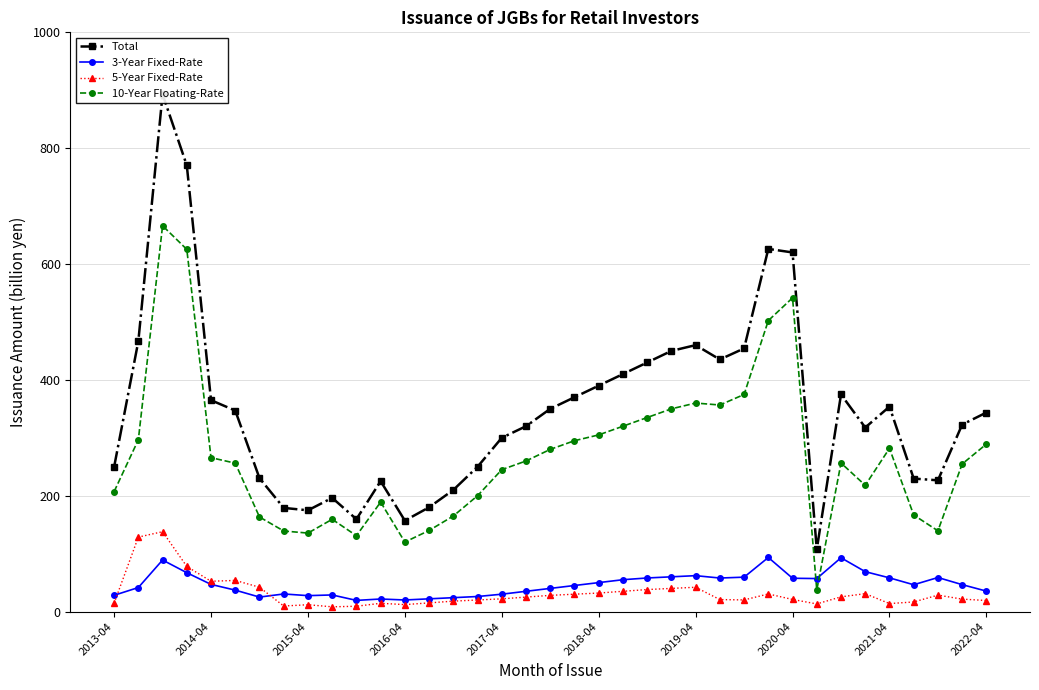

True or false: Total and 10-Year Floating-Rate intersect in this chart.

False